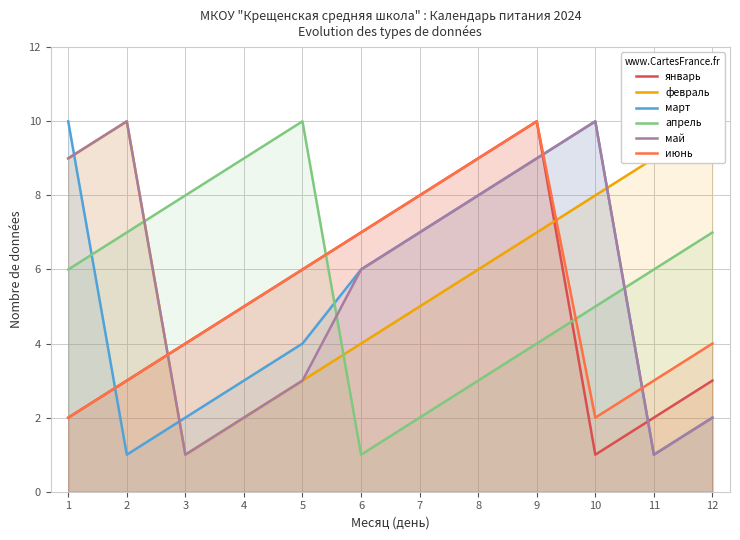

How many lines are shown in the chart?

6